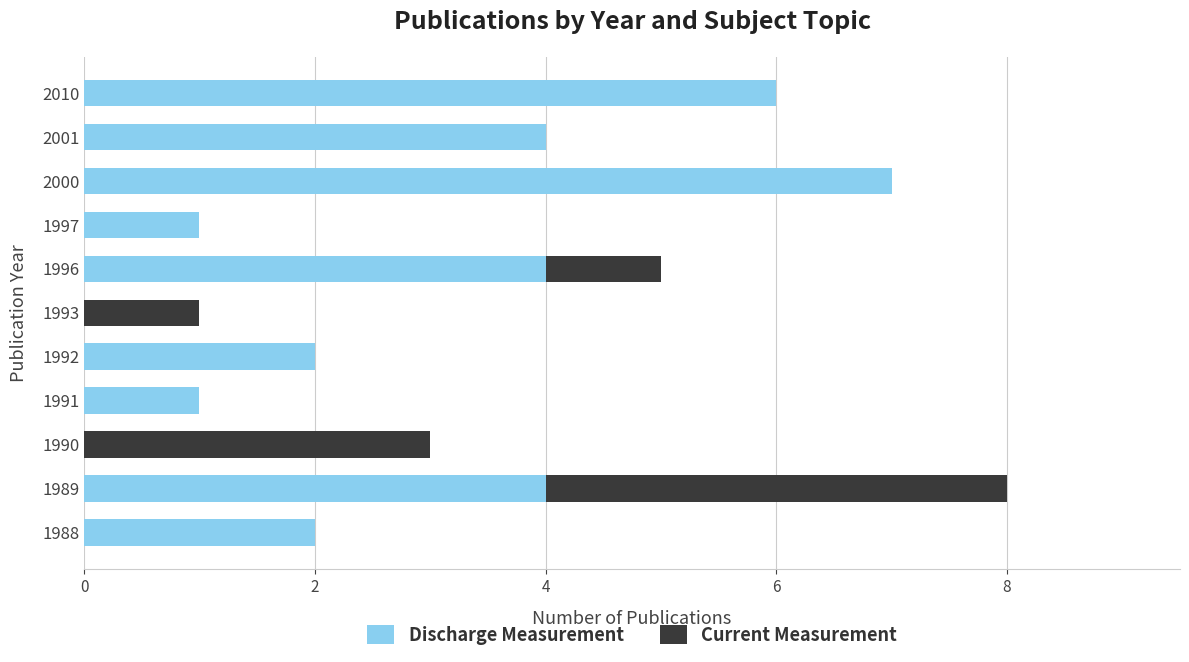

True or false: Discharge Measurement has a value of 4 at 1990.

False